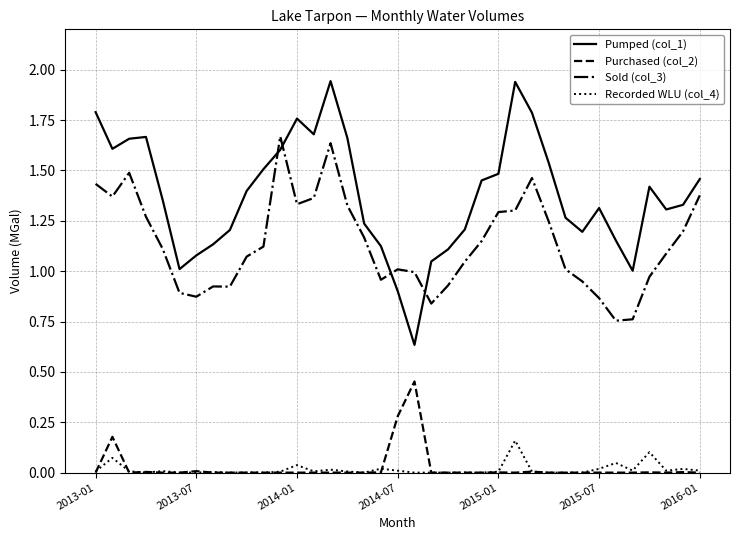

Which series ends up on top after the final intersection of Sold (col_3) and Pumped (col_1)?

Pumped (col_1)